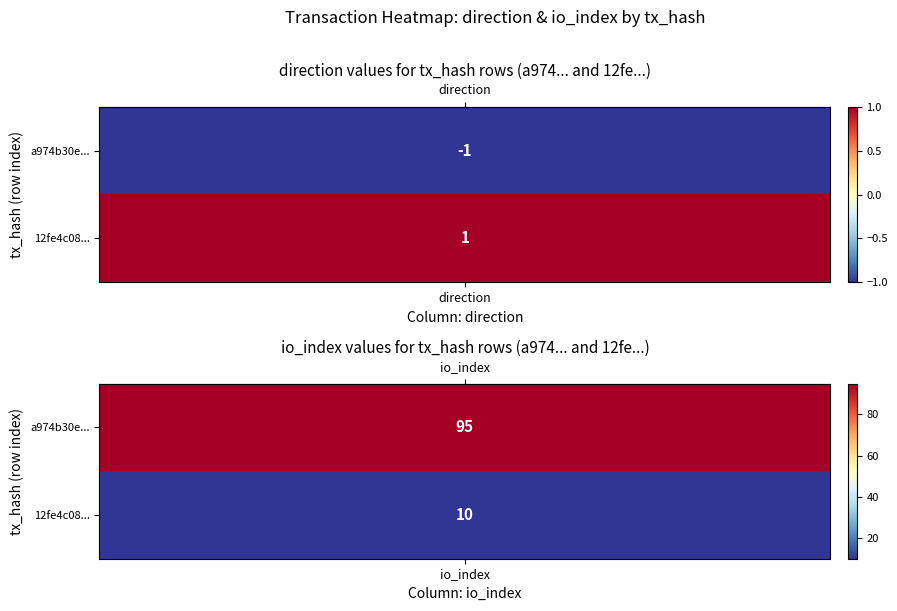

Which has a higher value, -1 or 1?

1